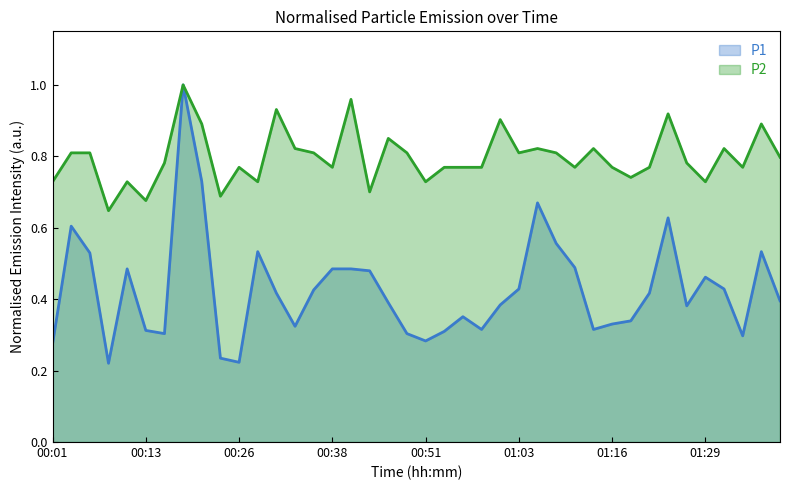

The value of P2 at 01:03 is 0.8. True or false?

True